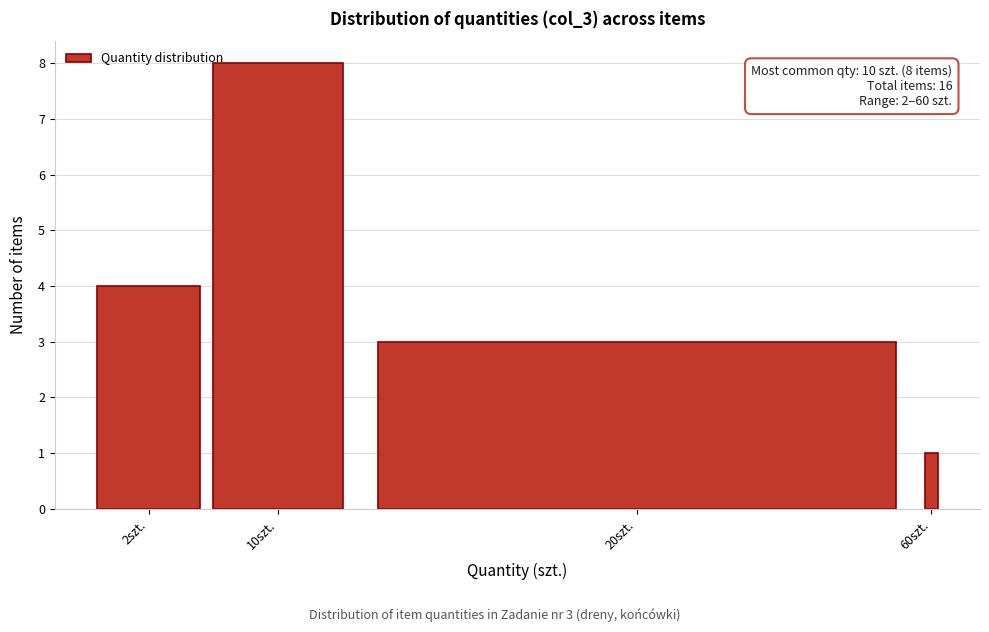

Reading left to right, list all the values displayed in this chart.

4	8	3	1